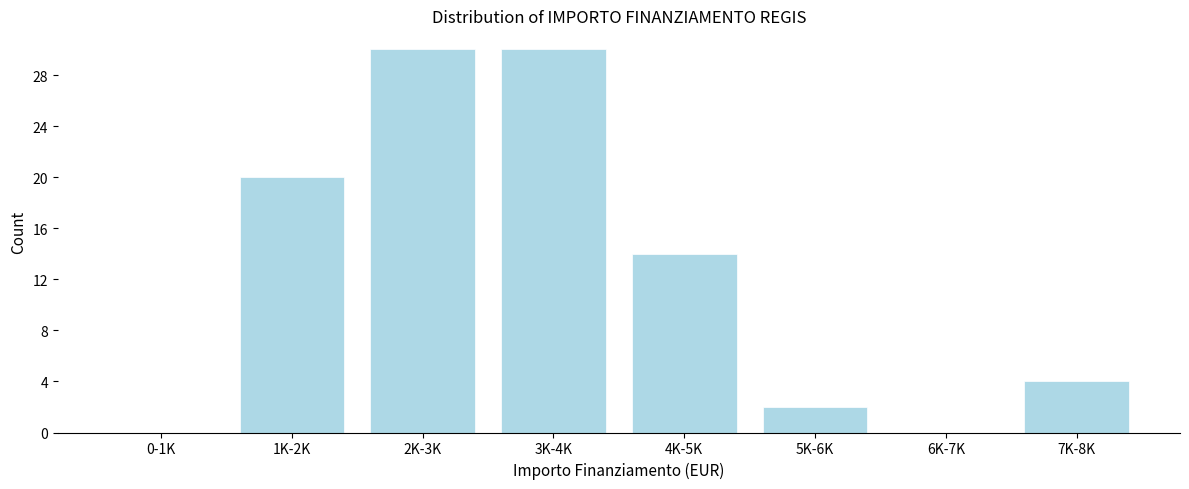

Reading right to left, what are all the values shown in this chart?

7K-8K=4	6K-7K=0	5K-6K=2	4K-5K=14	3K-4K=30	2K-3K=30	1K-2K=20	0-1K=0